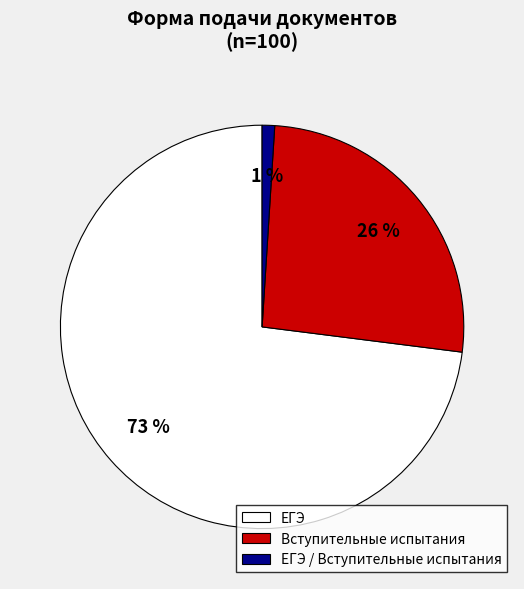

What is the largest slice in the pie chart?

ЕГЭ